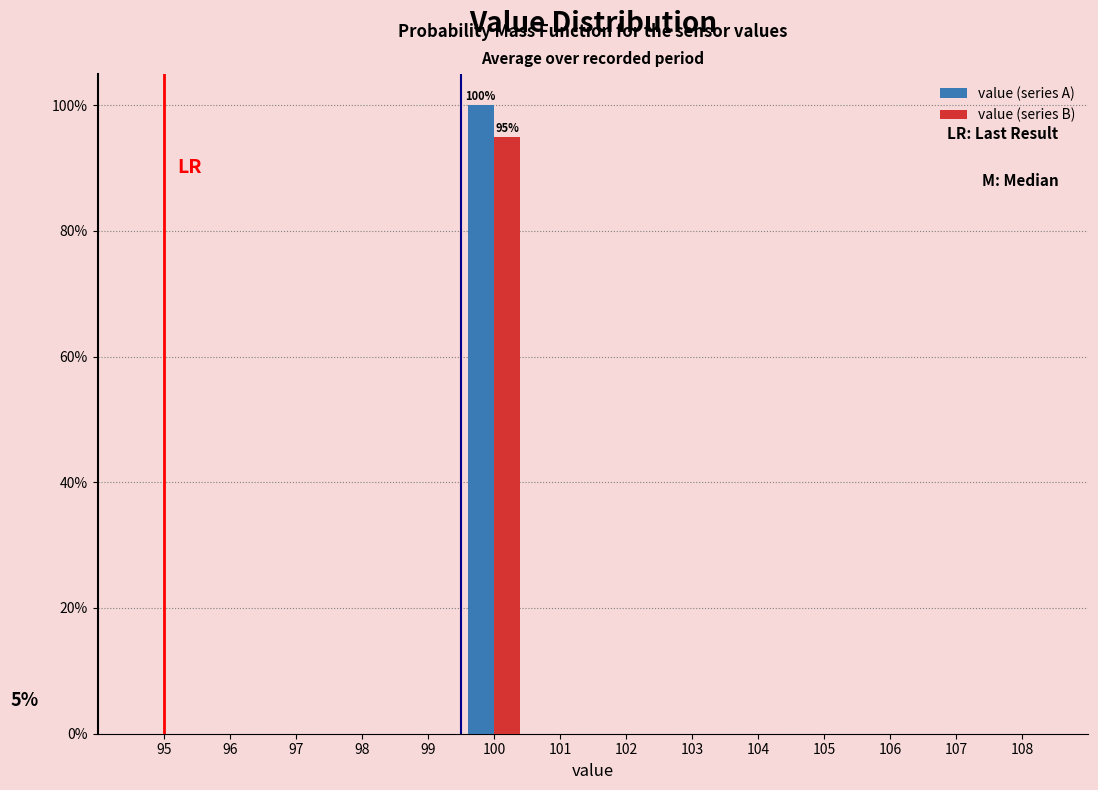

What are all the series names shown in the legend?

value (series A), value (series B)